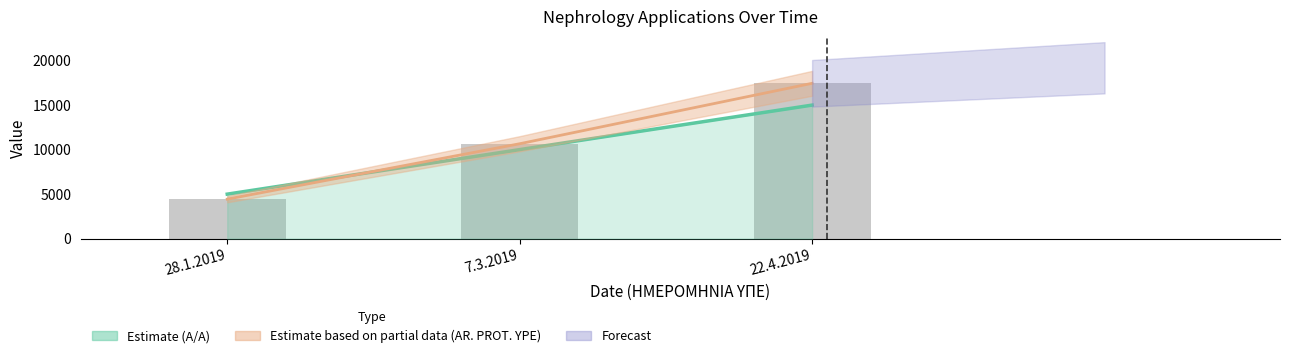

What is the difference between the maximum and minimum values in the AR. PROT. YPE series?

13009